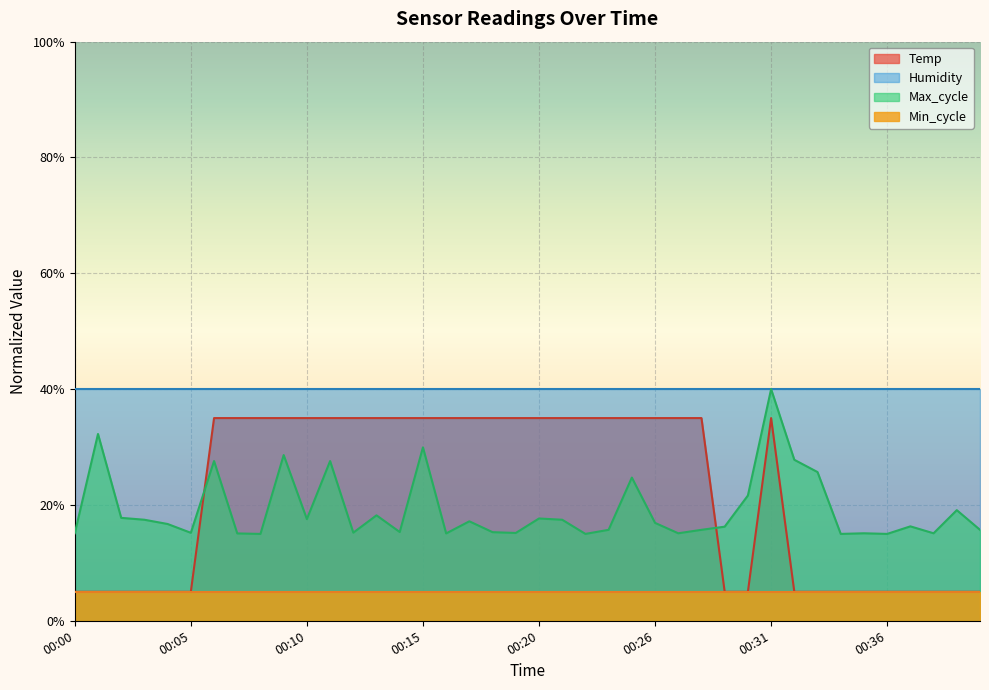

Rank the categories by value from highest to lowest.

00:06, 00:07, 00:08, 00:09, 00:10, 00:11, 00:12, 00:13, 00:14, 00:15, 00:16, 00:17, 00:18, 00:19, 00:20, 00:21, 00:22, 00:23, 00:25, 00:26, 00:27, 00:28, 00:31, 00:00, 00:01, 00:02, 00:03, 00:04, 00:05, 00:29, 00:30, 00:32, 00:33, 00:34, 00:35, 00:36, 00:37, 00:38, 00:39, 00:40